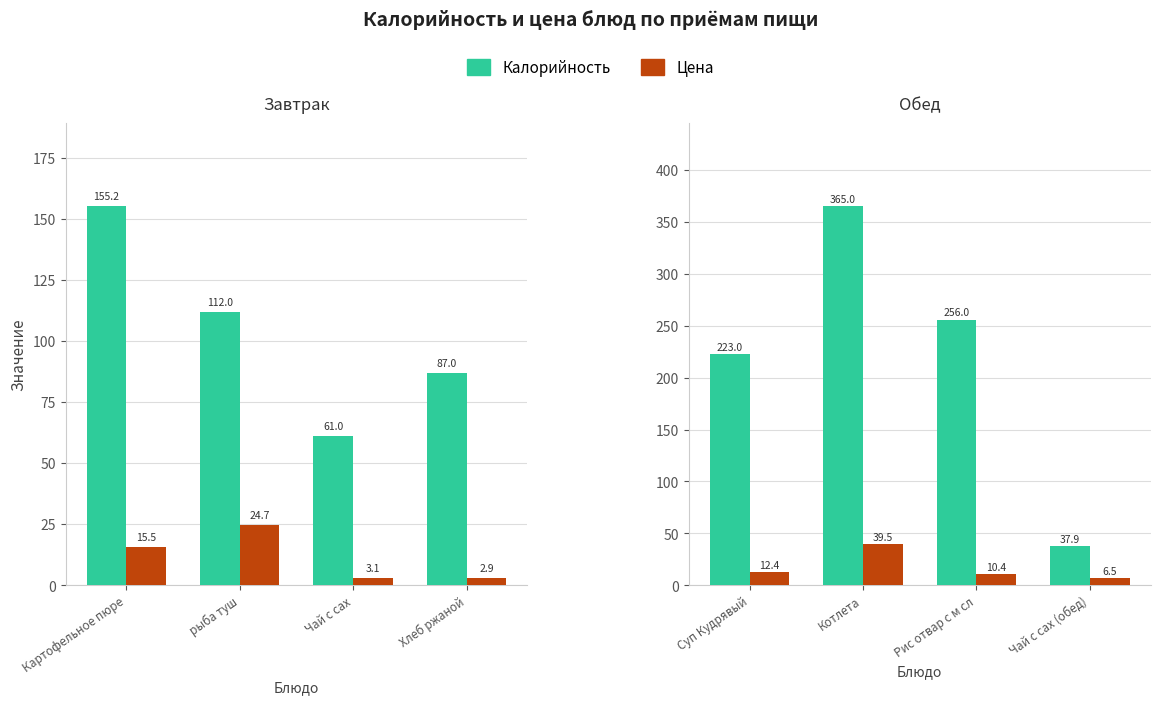

Rank the categories by Цена value from highest to lowest.

Котлета, Суп Кудрявый, Рис отвар с м сл, Чай с сах (обед)